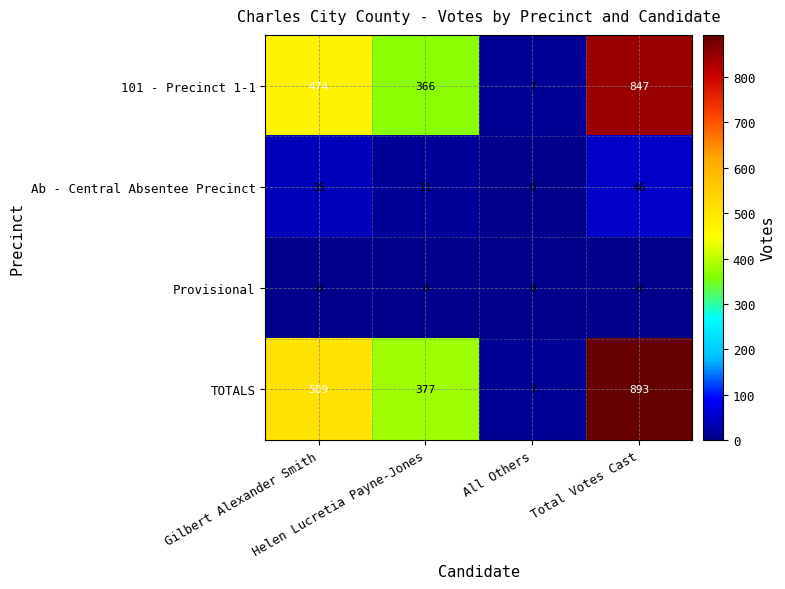

What is the minimum value for 101 - Precinct 1-1?

7